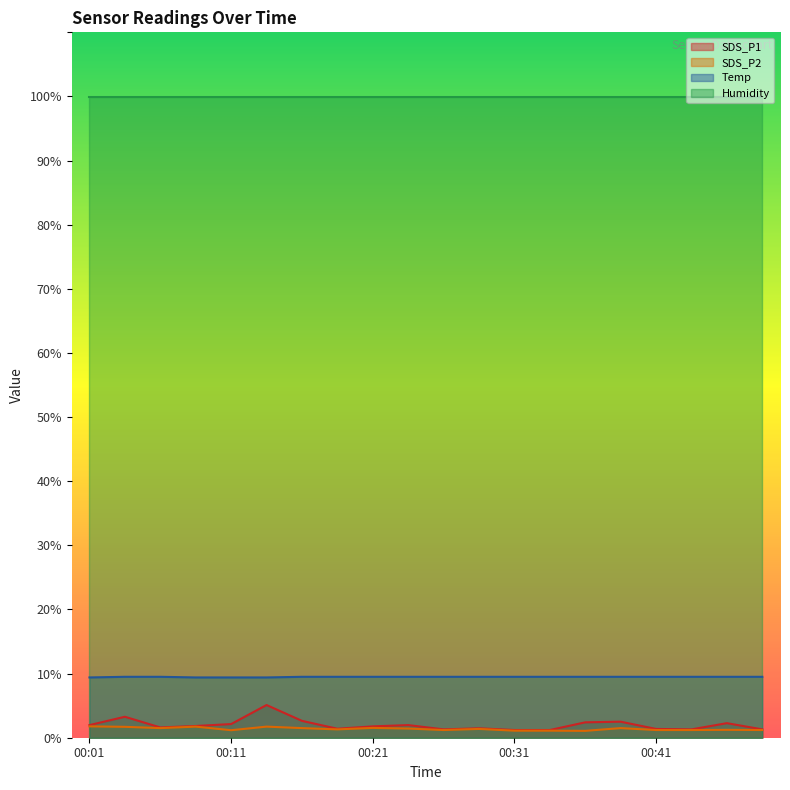

Does the chart display data point markers on the line(s)?

No